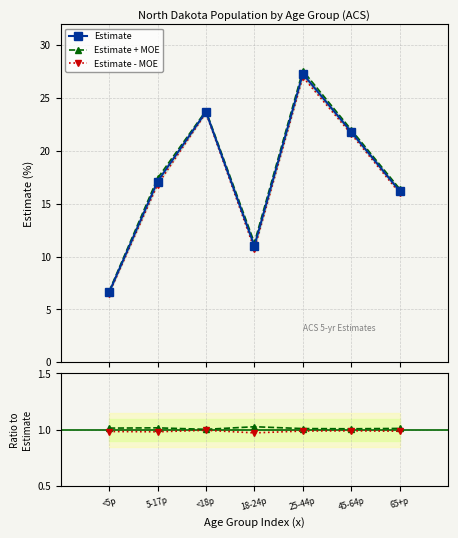

Does the chart display data point markers on the line(s)?

Yes